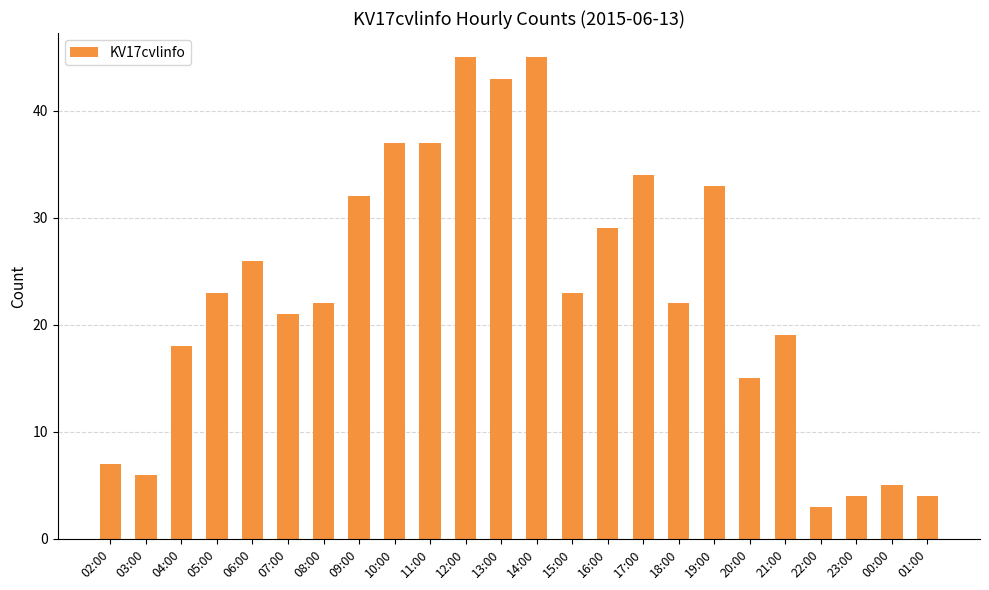

Is it true that the value at 12:00 is 45?

True